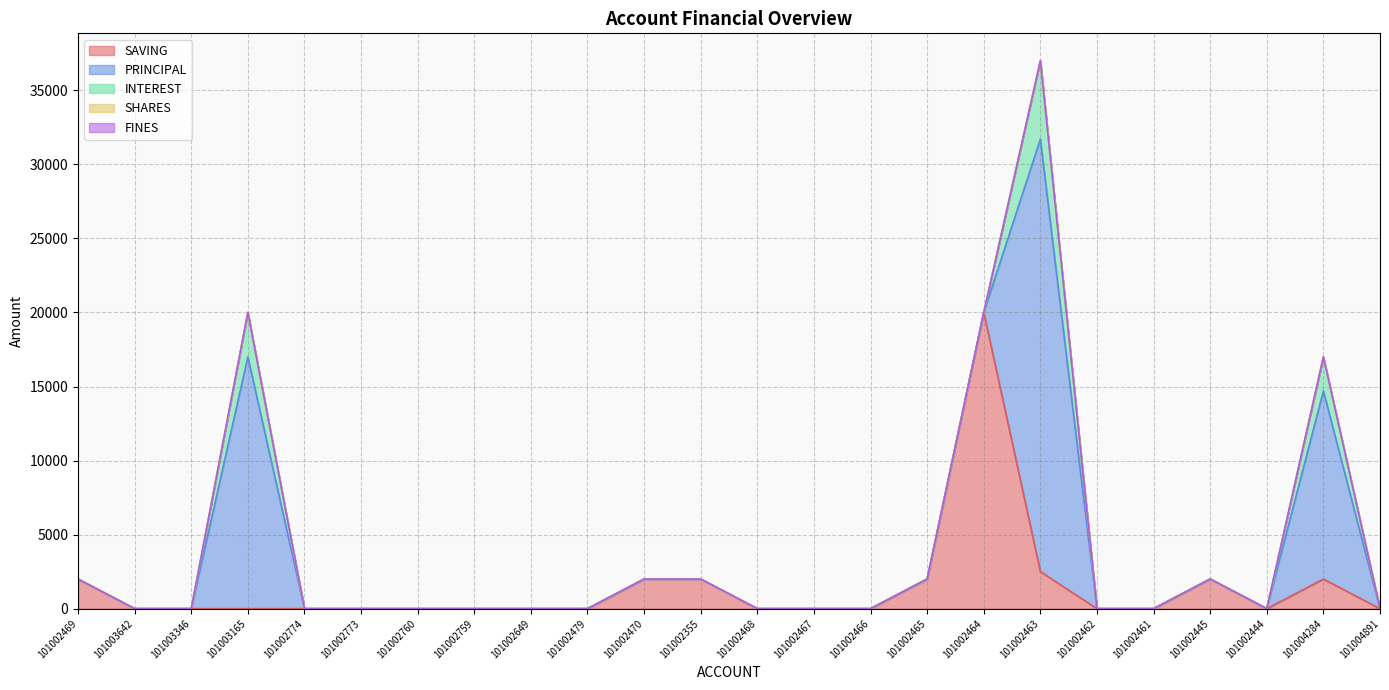

Reading left to right, transcribe all the data shown in this chart.

SAVING: 2000	0	0	0	0	0	0	0	0	0	2000	2000	0	0	0	2000	20000	2500	0	0	2000	0	2000	0
PRINCIPAL: 0	0	0	17000	0	0	0	0	0	0	0	0	0	0	0	0	0	29200	0	0	0	0	12700	0
INTEREST: 0	0	0	3000	0	0	0	0	0	0	0	0	0	0	0	0	0	5300	0	0	0	0	2300	0
SHARES: 0	0	0	0	0	0	0	0	0	0	0	0	0	0	0	0	0	0	0	0	0	0	0	0
FINES: 0	0	0	0	0	0	0	0	0	0	0	0	0	0	0	0	0	0	0	0	0	0	0	0